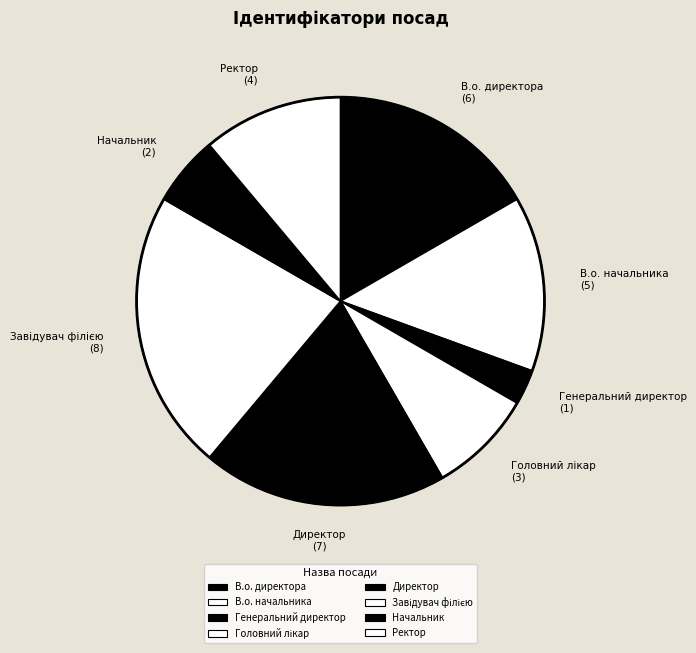

How many segments does this pie chart have?

8